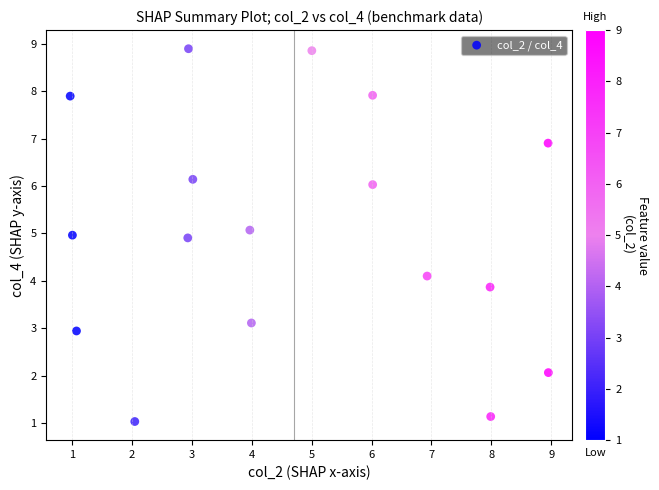

What is the range of X values (max minus min)?

8.0